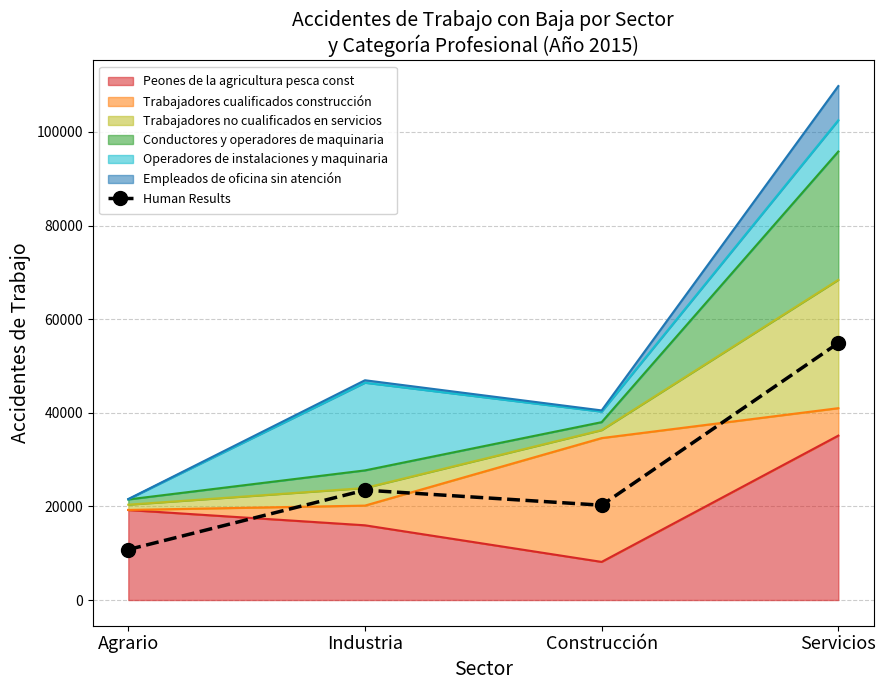

Reading left to right, transcribe all the data shown in this chart.

Agrario=10781.5	Industria=23472.5	Construcción=20250.5	Servicios=54895.5